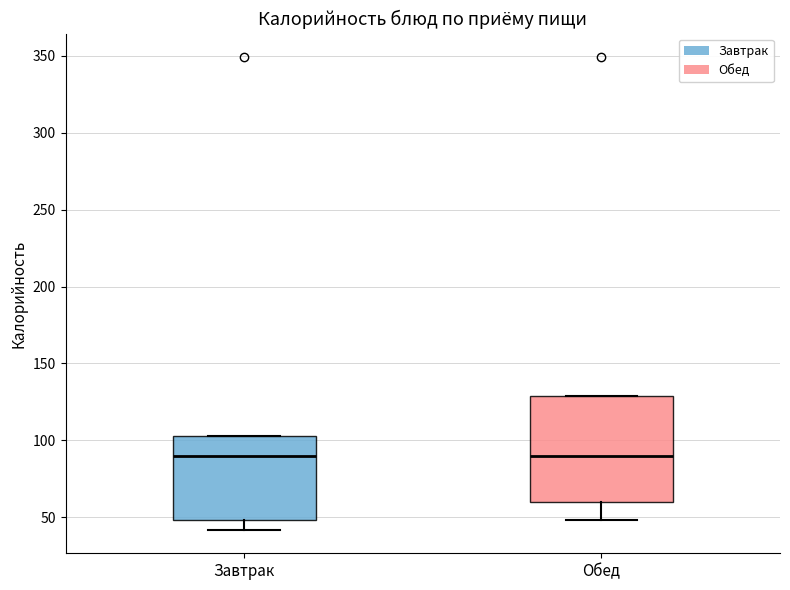

Which box is the tallest, from its lower edge to its upper edge?

Обед